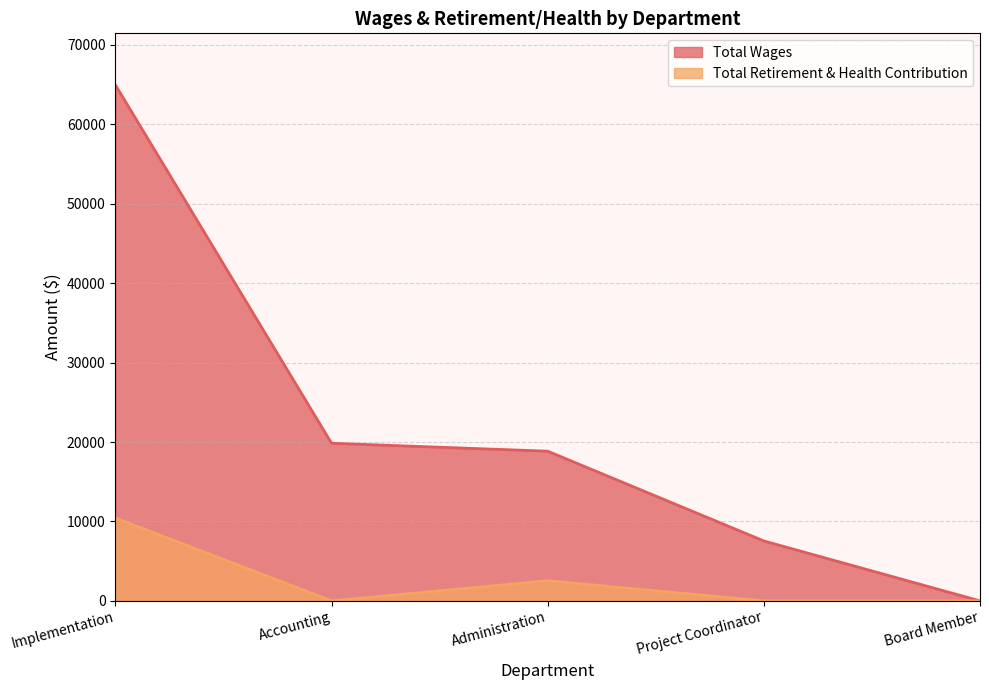

Reading left to right, what are all the values shown in this chart?

Total Wages: 64958	19844	18846	7545	0
Total Retirement & Health Contribution: 10431	0	2537	0	0